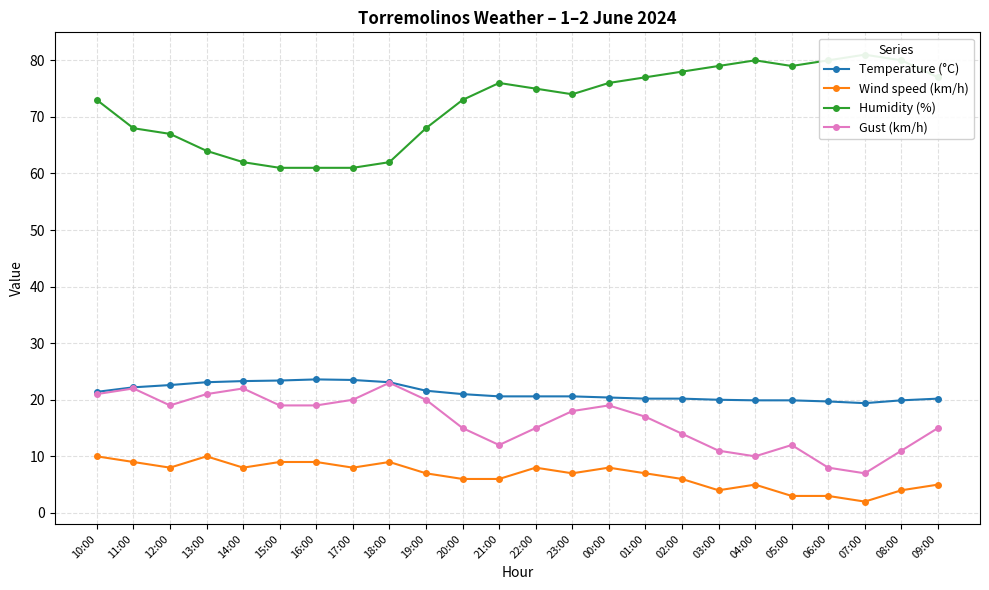

What is the lowest value of the Humidity (%) series?

61.0